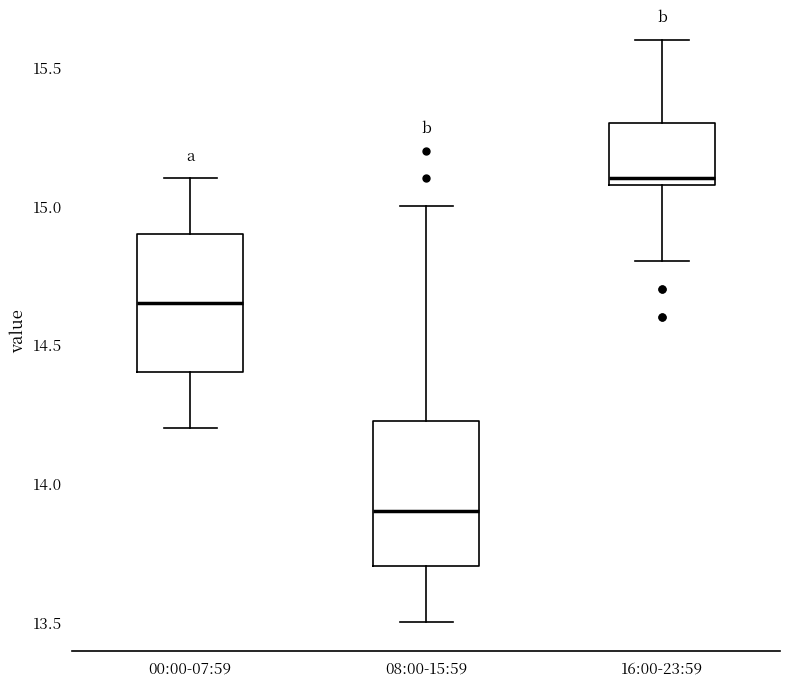

Where is the upper edge of the box for 00:00-07:59 on the y-axis? The values are not printed on the chart, so give them approximately, as read against the axis.

14.90